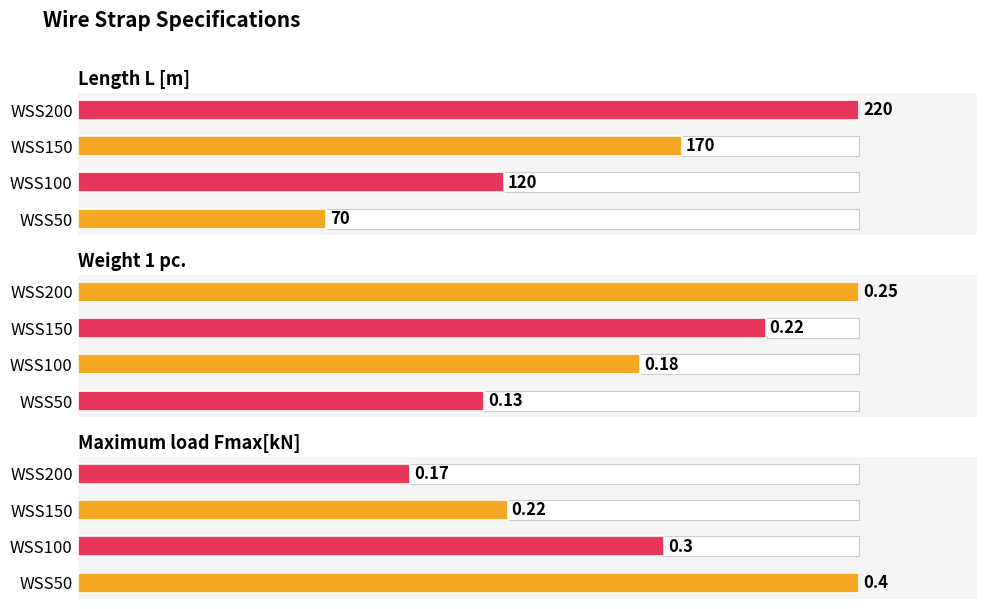

At WSS200, list the series in order from smallest to largest.

Maximum load Fmax[kN], Weight 1 pc., Length L [m]